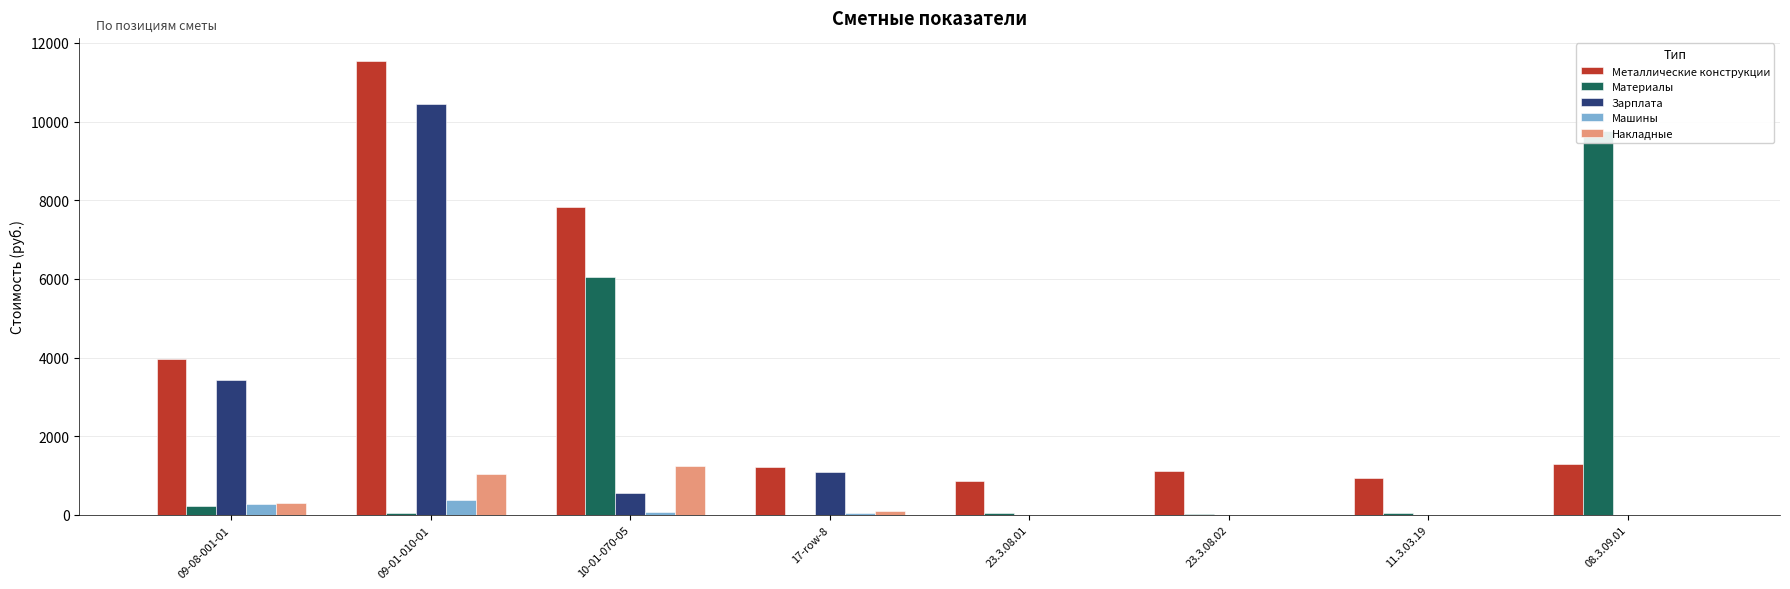

The value of Металлические конструкции at 23.3.08.01 is 861. True or false?

True